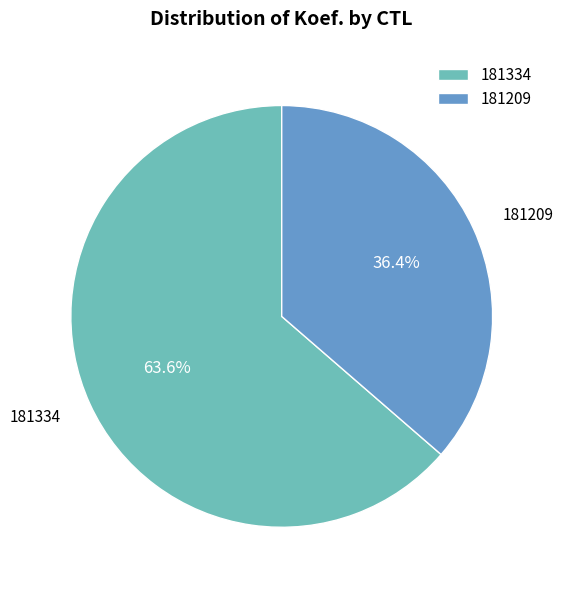

Which has a higher value, 181334 or 181209?

181334